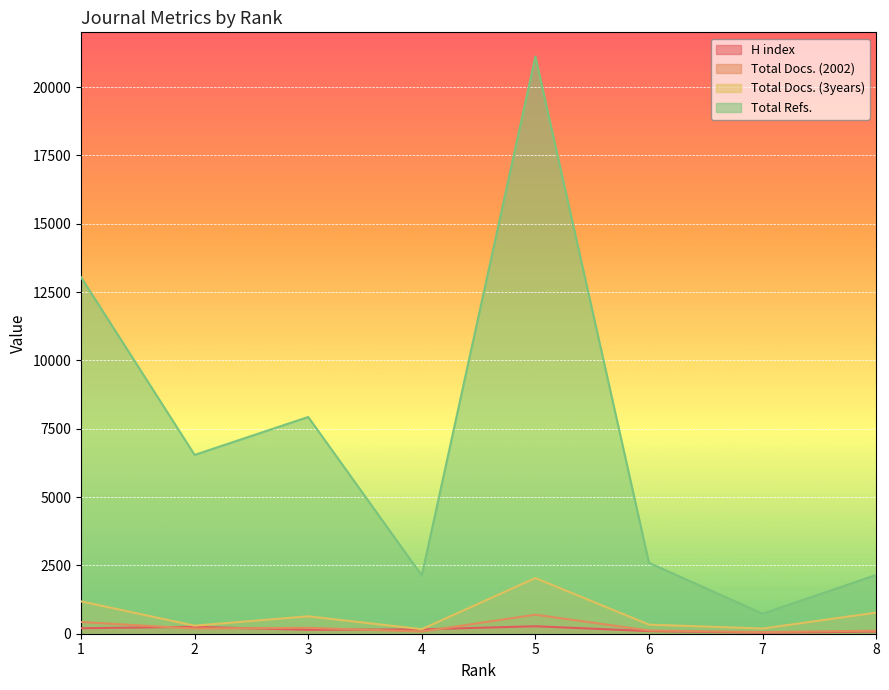

What is the spread (max minus min) of values at 2?

6352